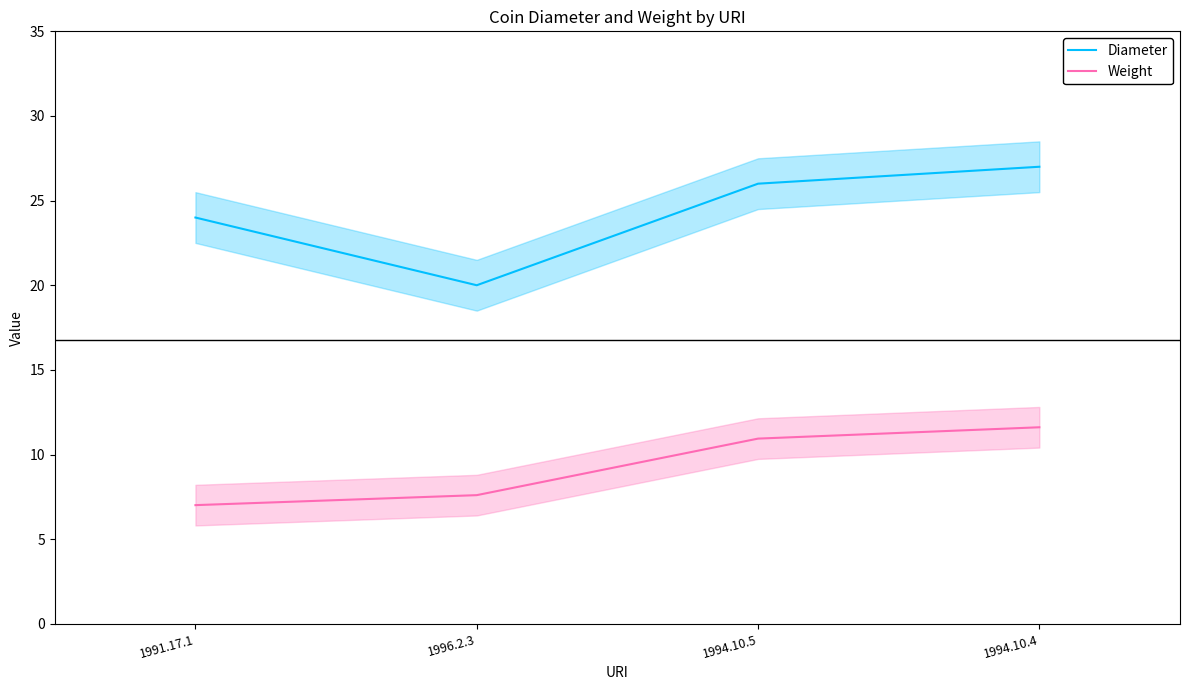

Which series has the largest total across all categories?

Diameter